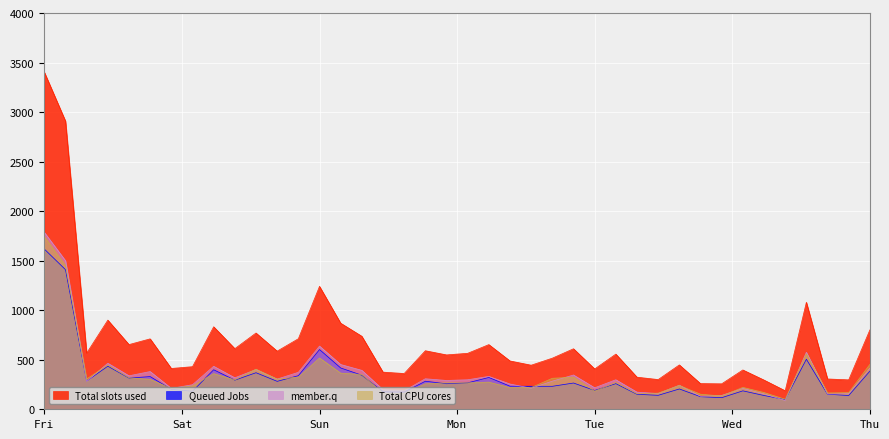

True or false: ?v and Z intersect in this chart.

False